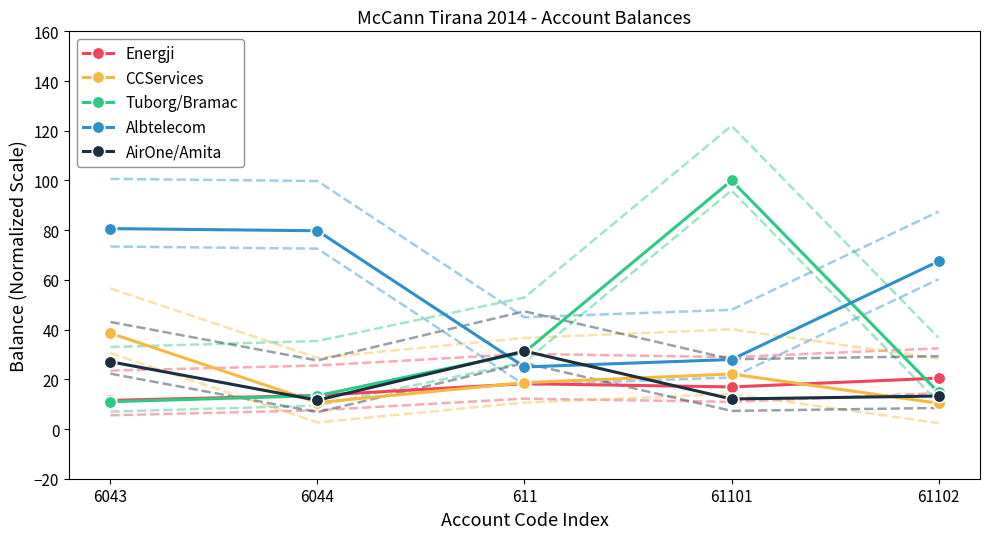

How many lines are shown in the chart?

5